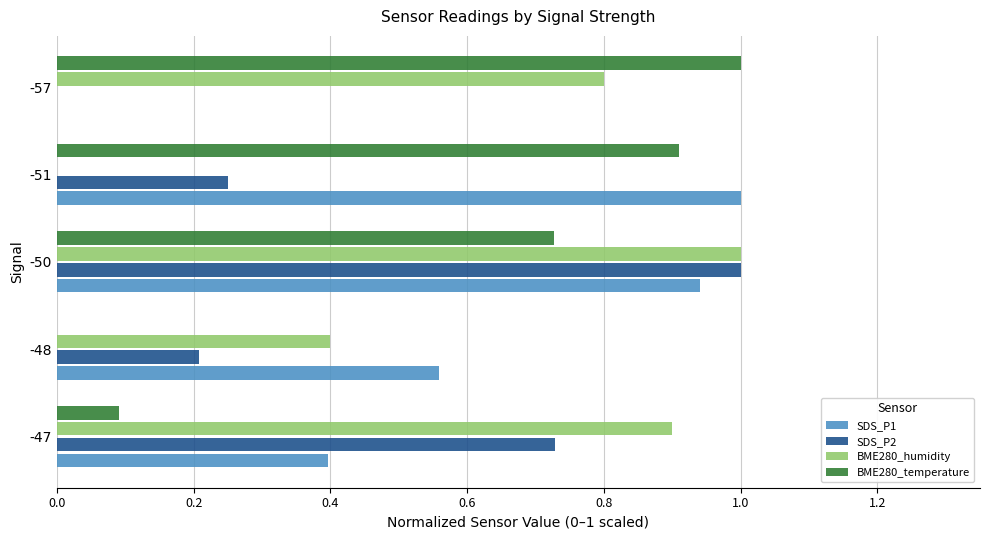

The value of SDS_P2 at -50 is 1.0. True or false?

True